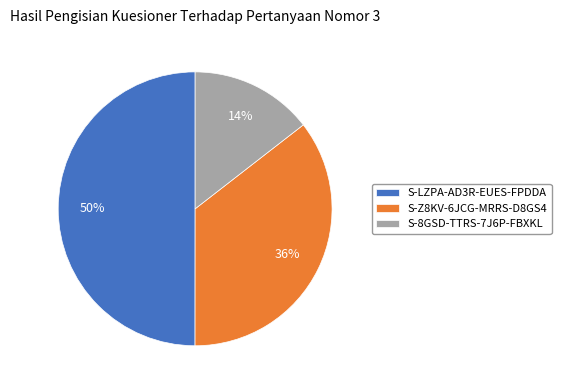

What percentage is the S-8GSD-TTRS-7J6P-FBXKL slice, to the nearest percent?

14%